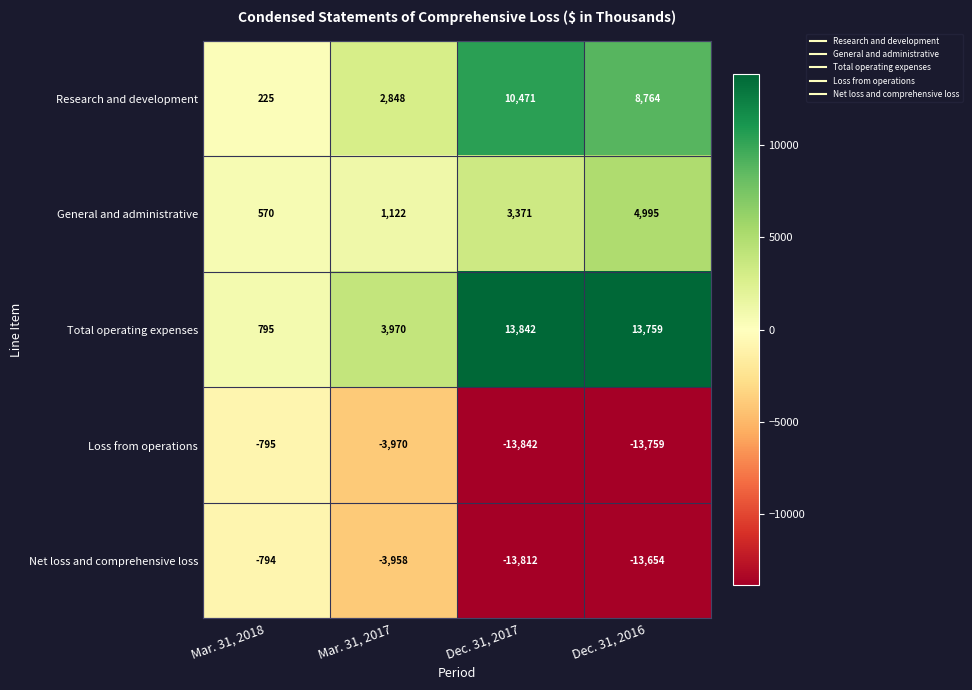

Read the General and administrative value at Dec. 31, 2016, to the nearest 50.

5000